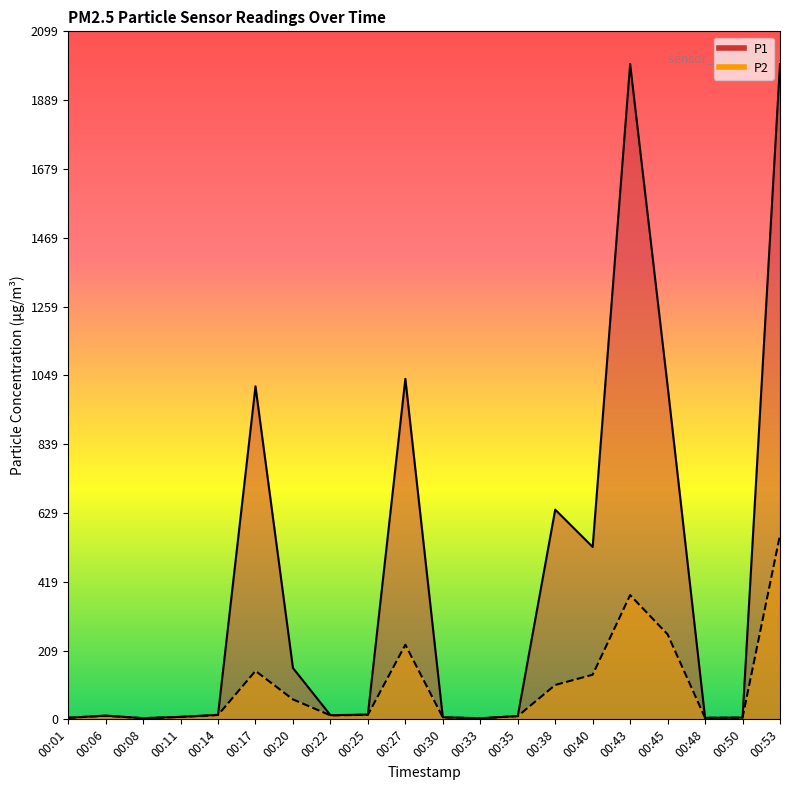

What is the sum of the P2 values at 00:48 and 00:38?

109.5